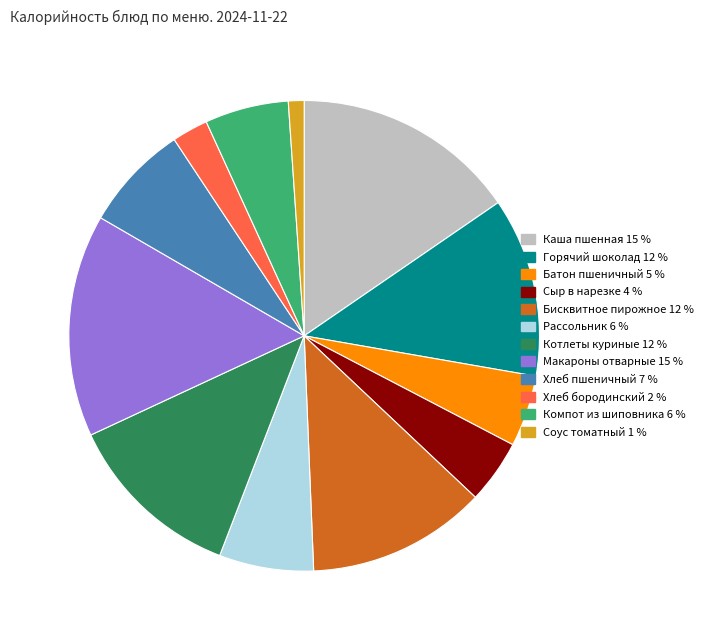

Is there a majority slice in this chart?

No